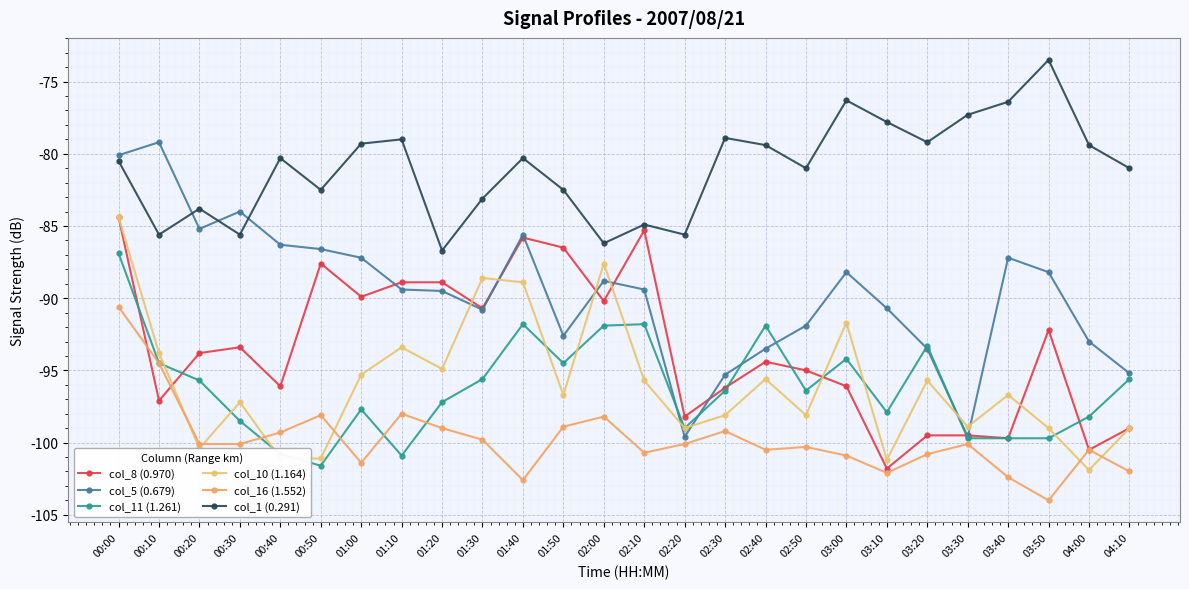

What is the minimum value shown in the chart?

-104.0